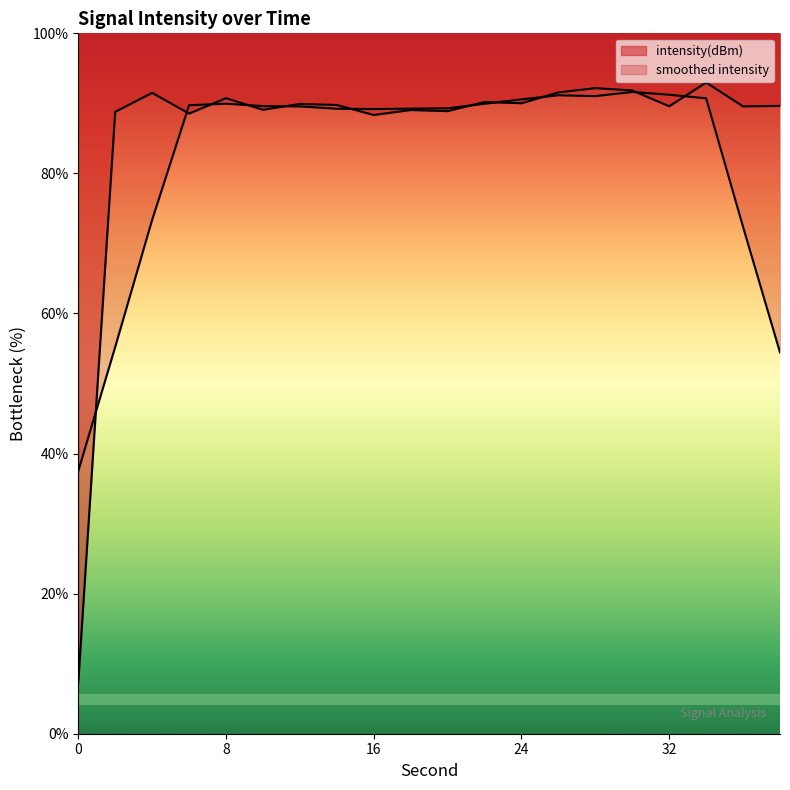

Between 10 and 22, which is larger?

22